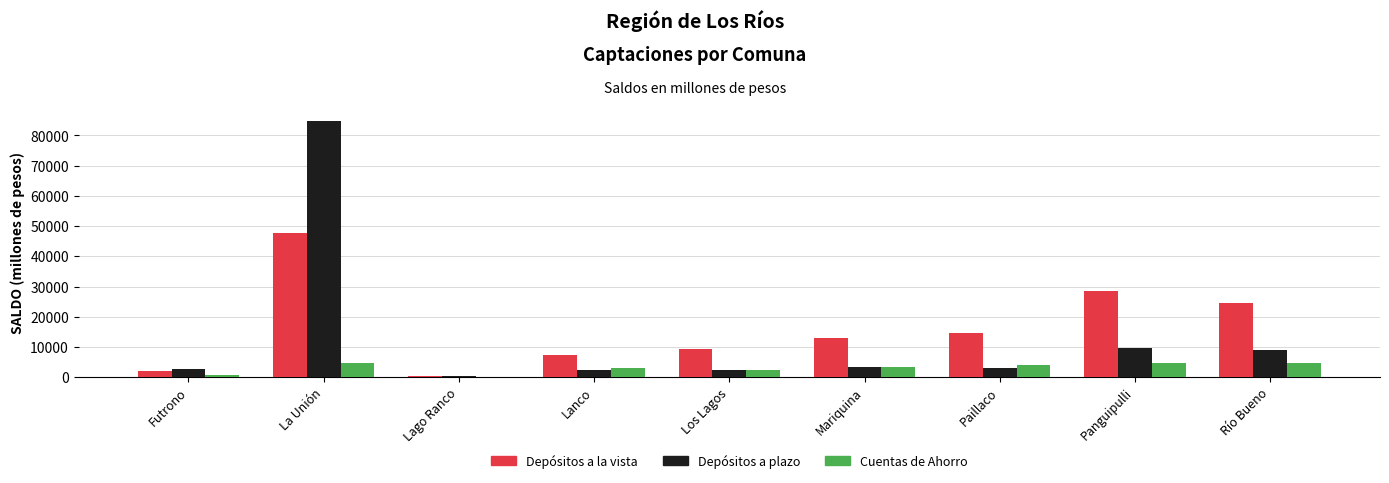

At which label does Depósitos a plazo reach its peak?

La Unión